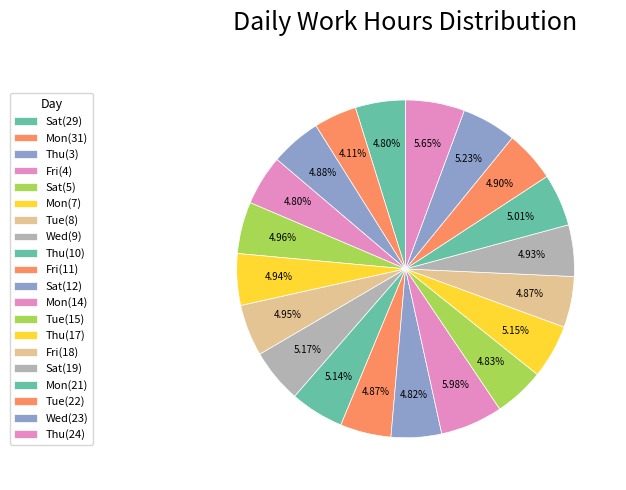

How many slices are in this pie chart?

20